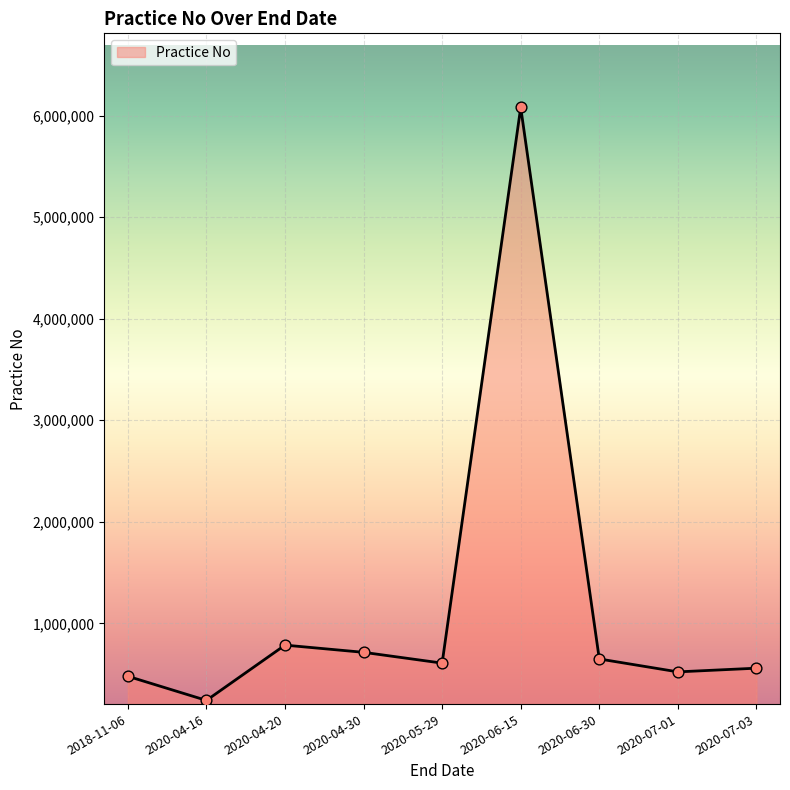

What is the change in value from 2018-11-06 to 2020-04-16?

-237557